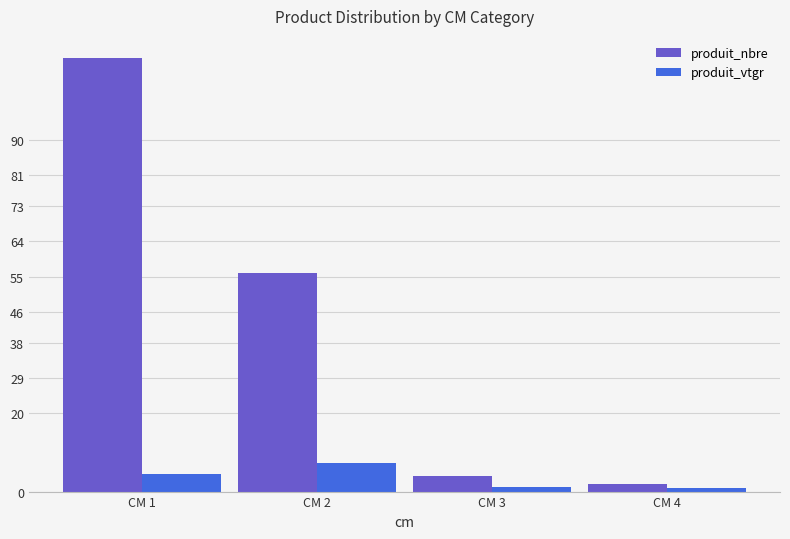

What is the smallest value displayed?

1.0